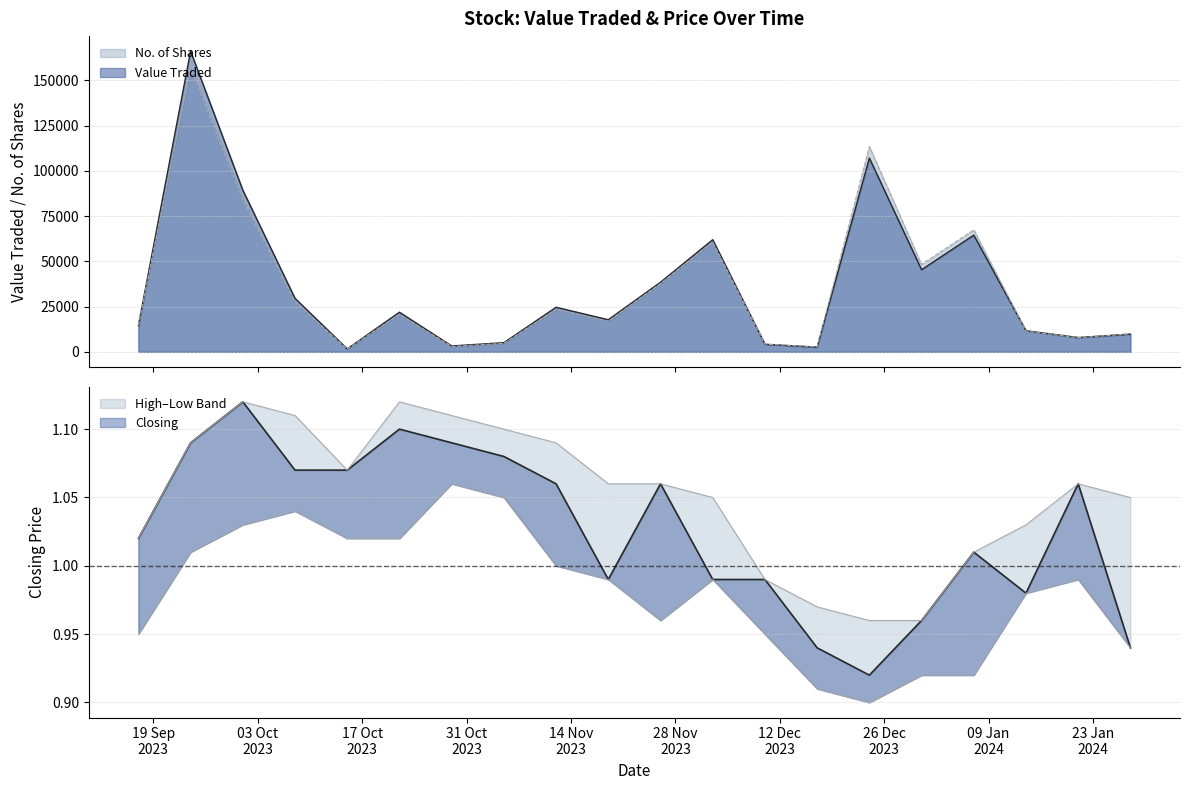

Rank the series at 14/01/2024 from lowest to highest value.

Low, Closing, High, No. of Shares, Value Traded